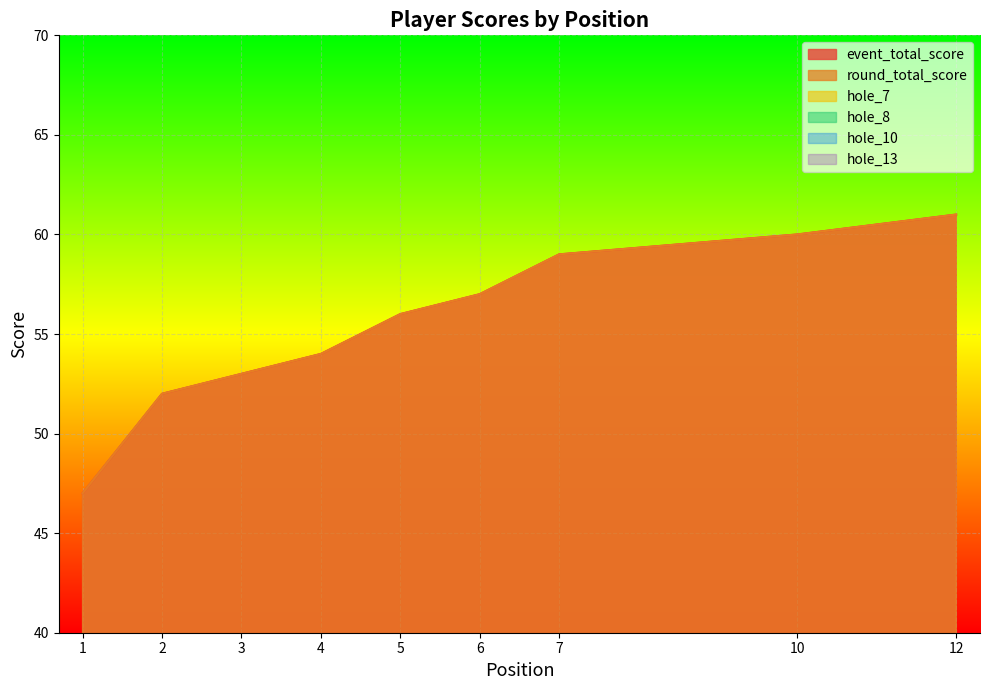

Is it true that hole_7 equals 3 at 10?

True